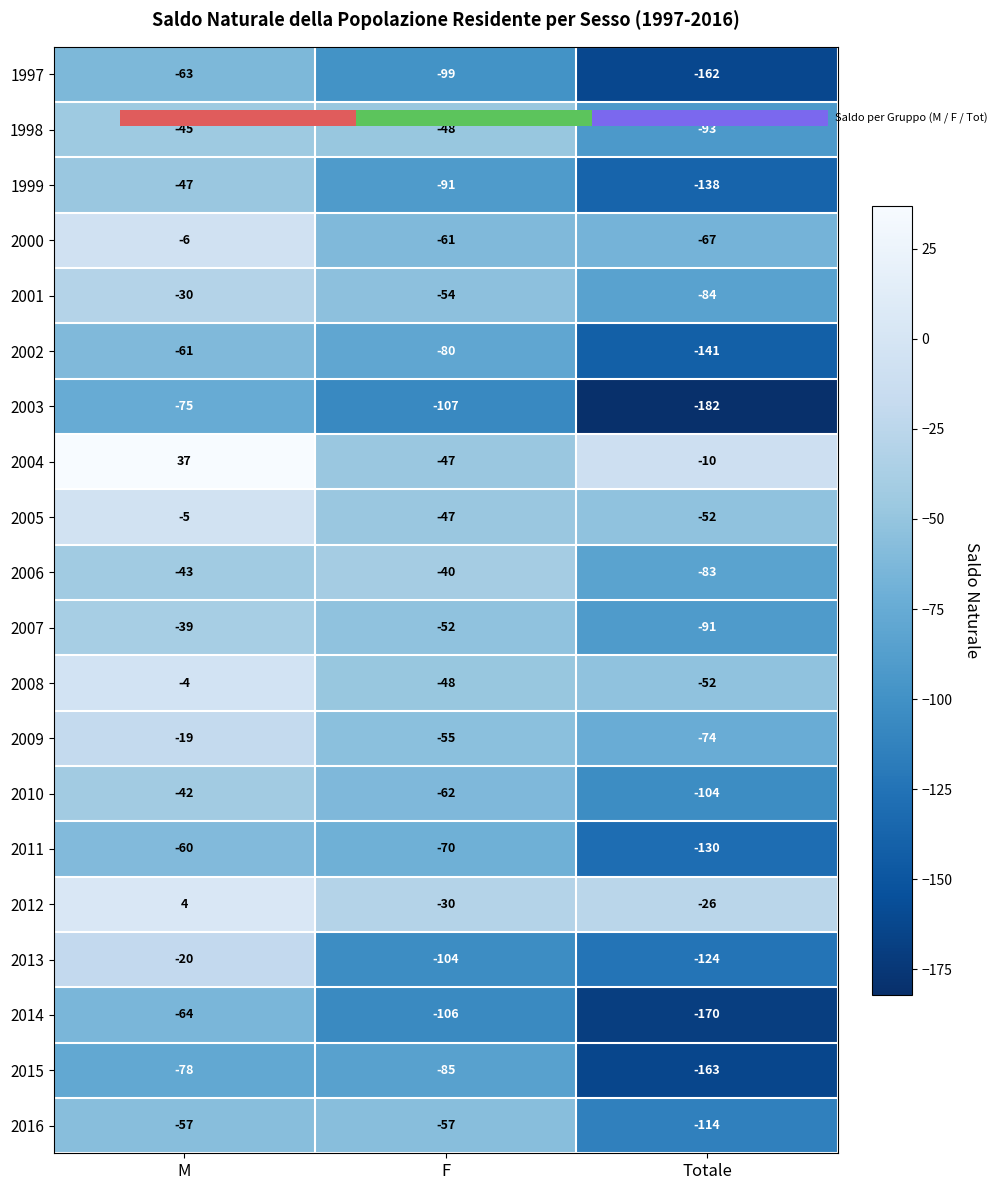

The value of 2015 at F is -30. True or false?

False